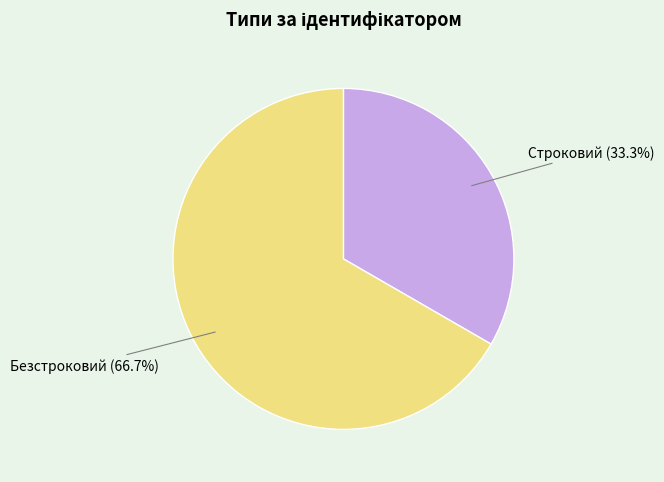

To the nearest percent, what is the average slice percentage?

50%